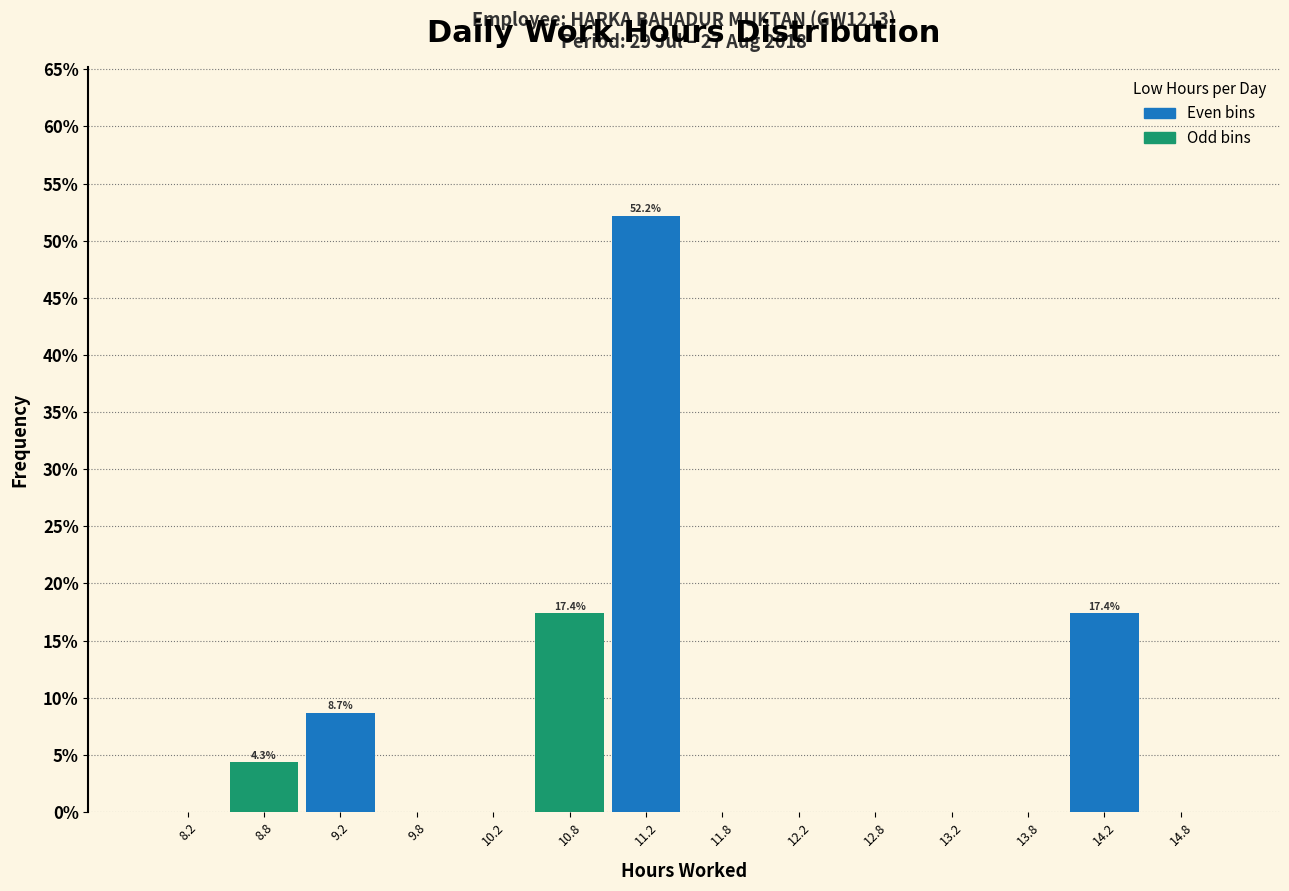

Which range on the x-axis has the tallest bar?

11.0 to 11.5